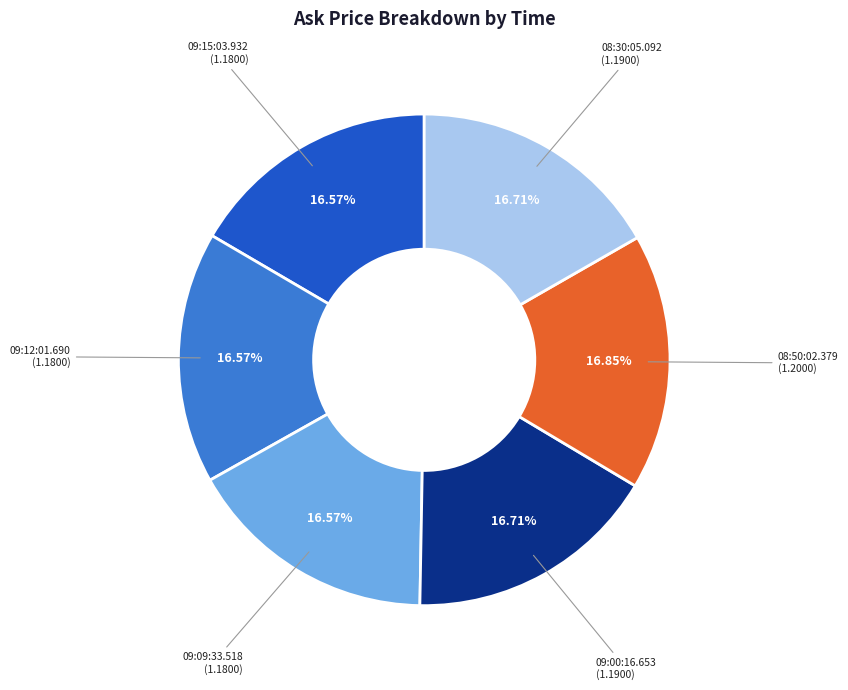

Does any single category account for the majority?

No